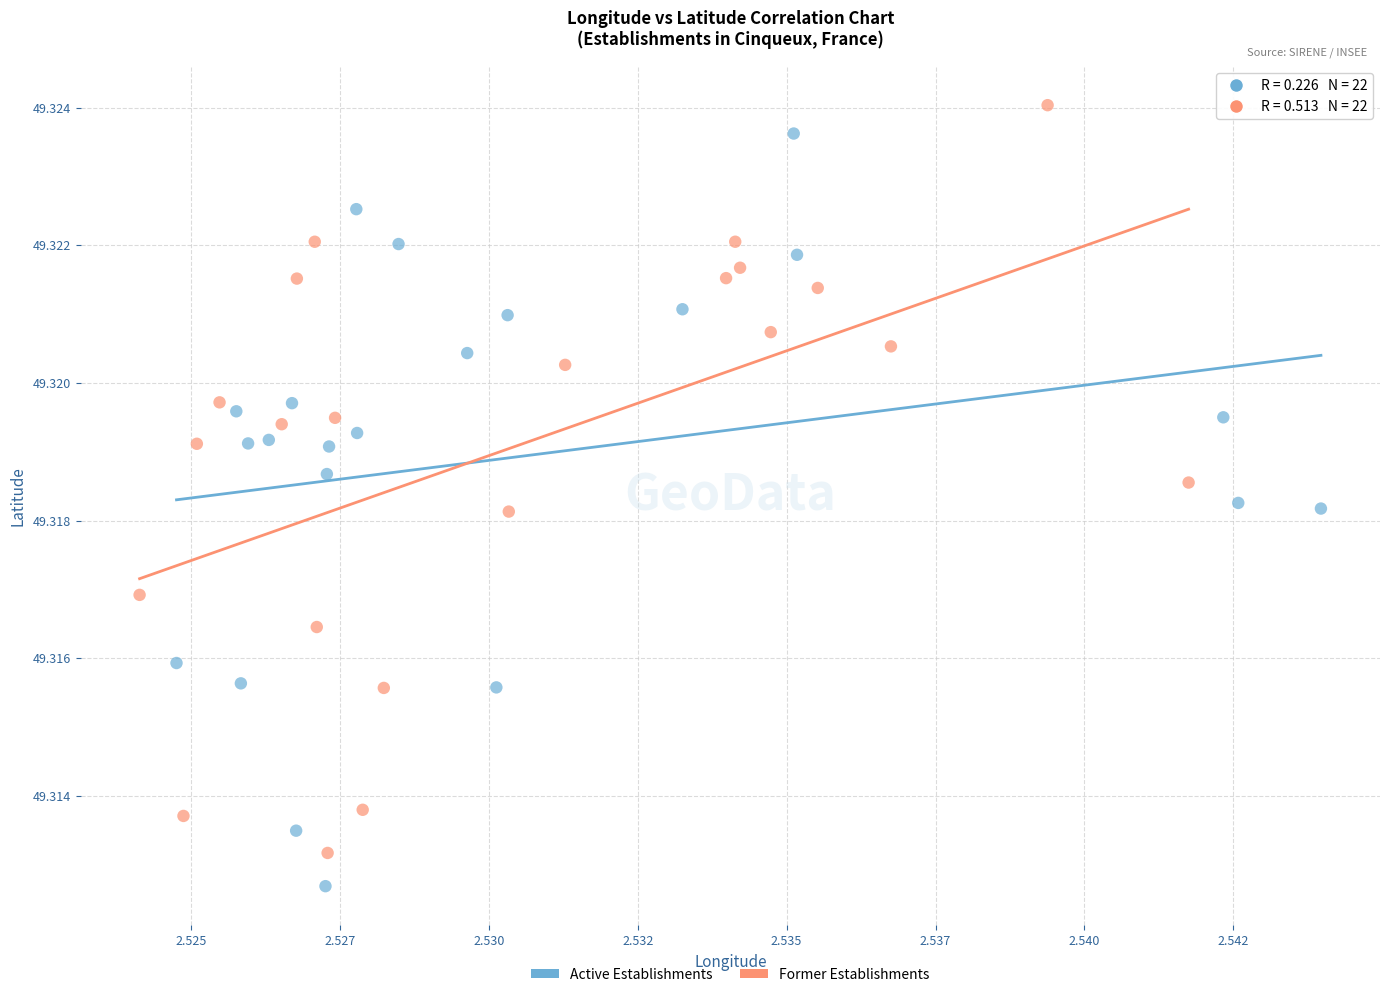

What are all the series names shown in the legend?

Active Establishments, Former Establishments